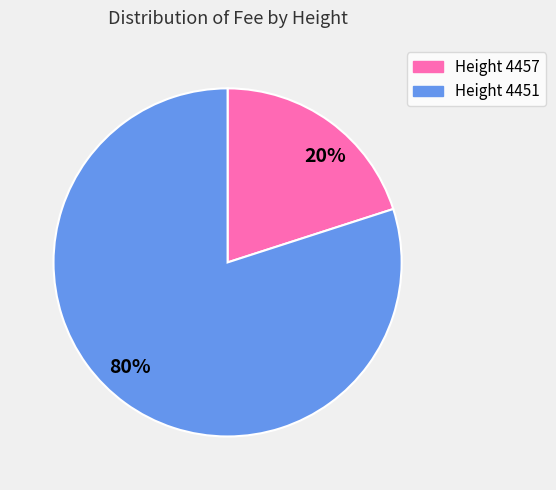

How many slices are in this pie chart?

2